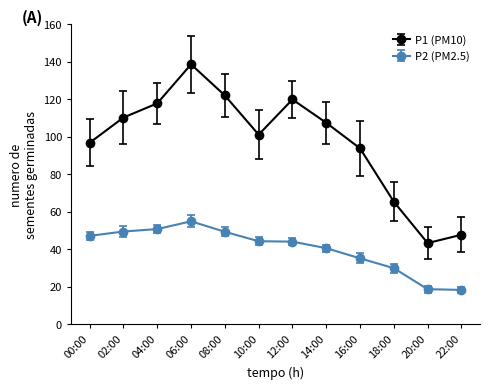

How many interior local valleys does the P1 (PM10) series have?

2